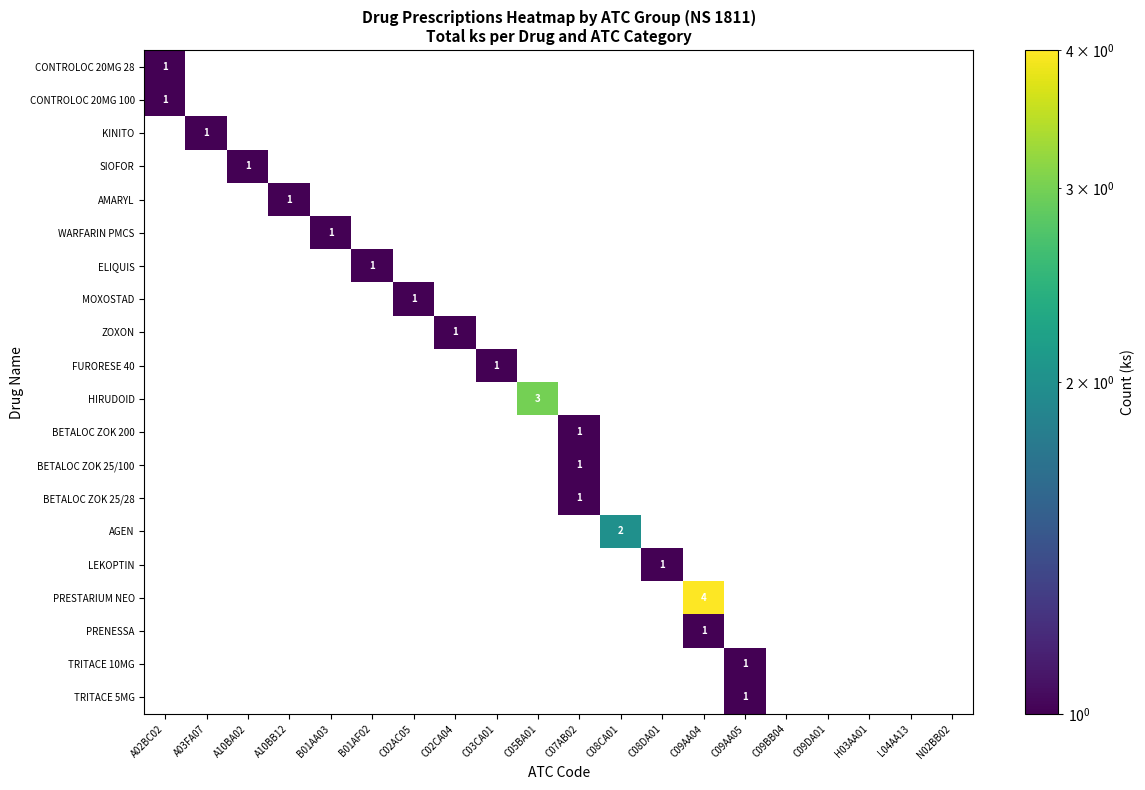

Is it true that ZOXON equals 2 at C02CA04?

False